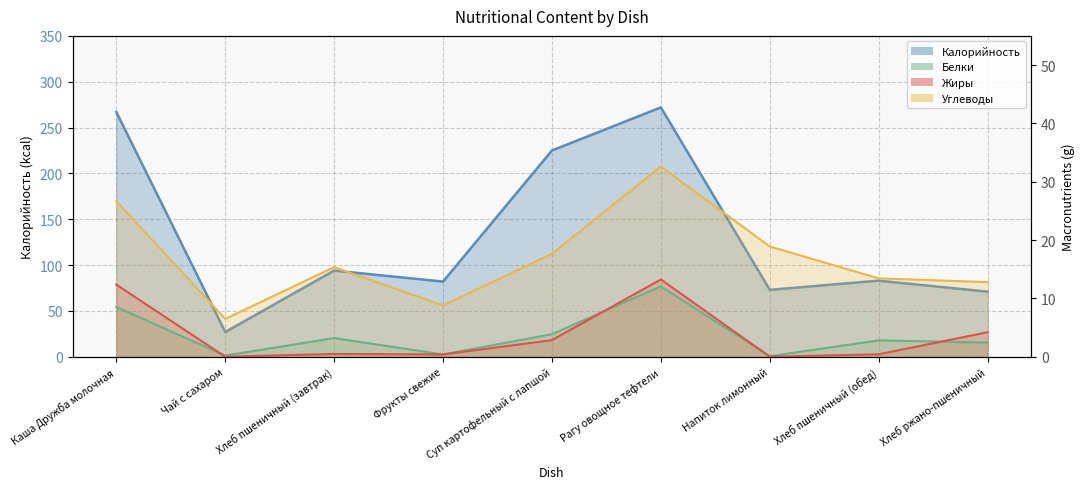

At which label does Белки first exceed 2?

Каша Дружба молочная